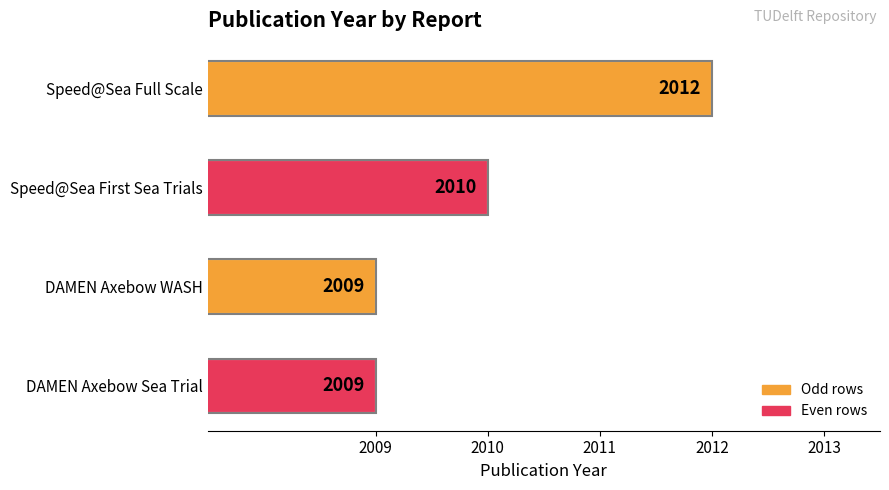

Is it true that the value at DAMEN Axebow Sea Trial is 1162?

False